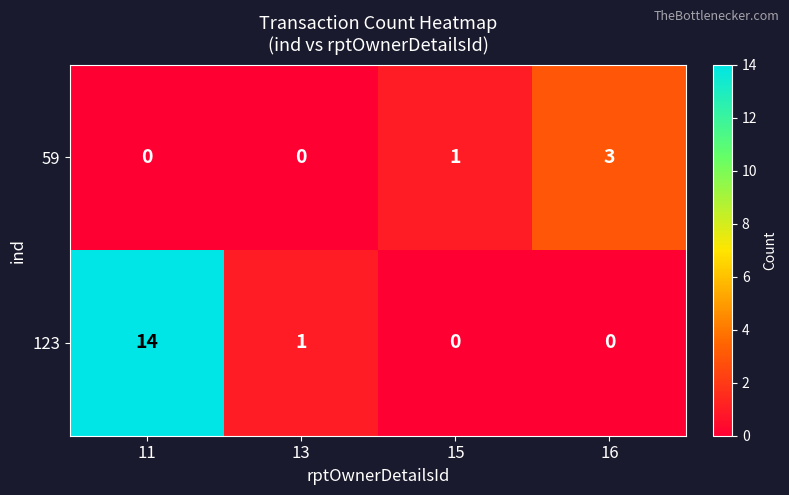

Reading left to right, transcribe all the data shown in this chart.

59: 0	0	1	3
123: 14	1	0	0